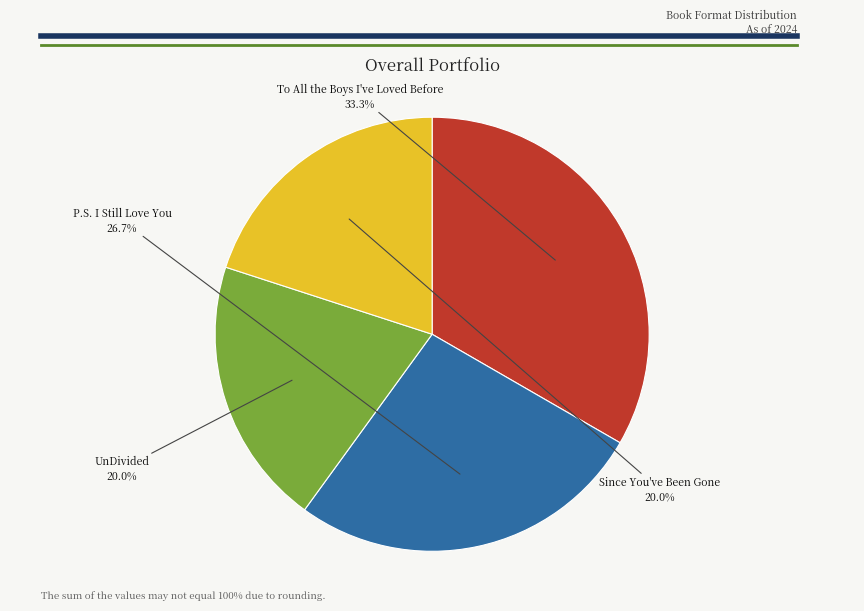

What is the largest slice in the pie chart?

To All the Boys I've Loved Before